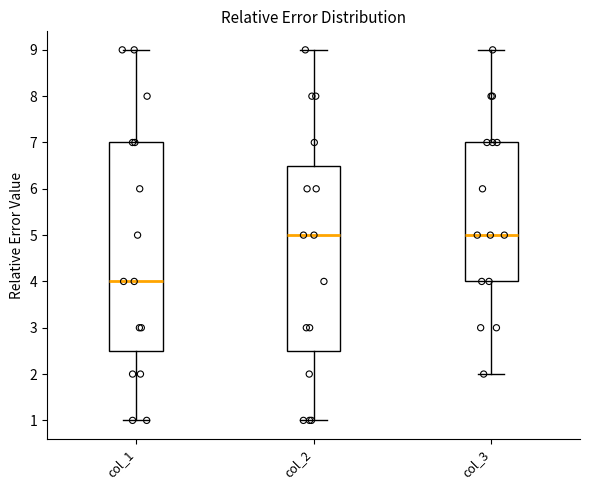

Reading left to right, transcribe this box plot: for each box, give where its median line is, the range the box spans, and where its two whiskers end, as read against the y-axis. The values are not printed on the chart, so give them approximately, as read against the axis.

col_1: median 4.0, box 2.5 to 7.0, whiskers 1.0 to 9.0
col_2: median 5.0, box 2.5 to 6.5, whiskers 1.0 to 9.0
col_3: median 5.0, box 4.0 to 7.0, whiskers 2.0 to 9.0